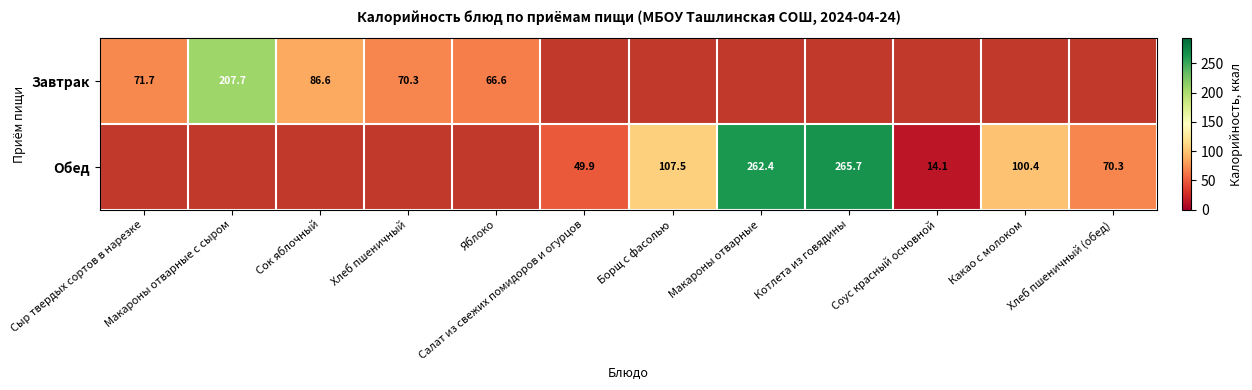

What is the sum of the Завтрак values at Яблоко and Сыр твердых сортов в нарезке?

138.3